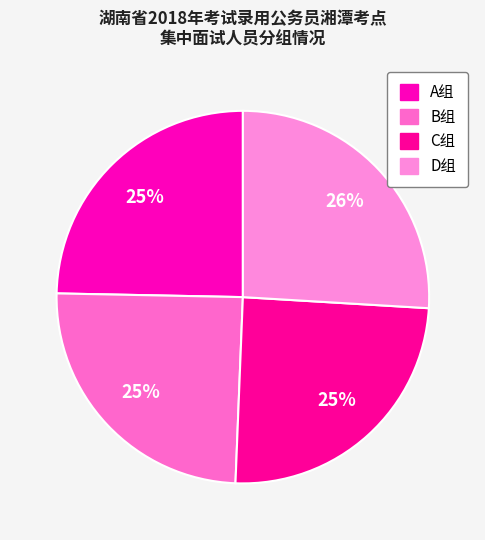

Count the number of slices in the pie.

4